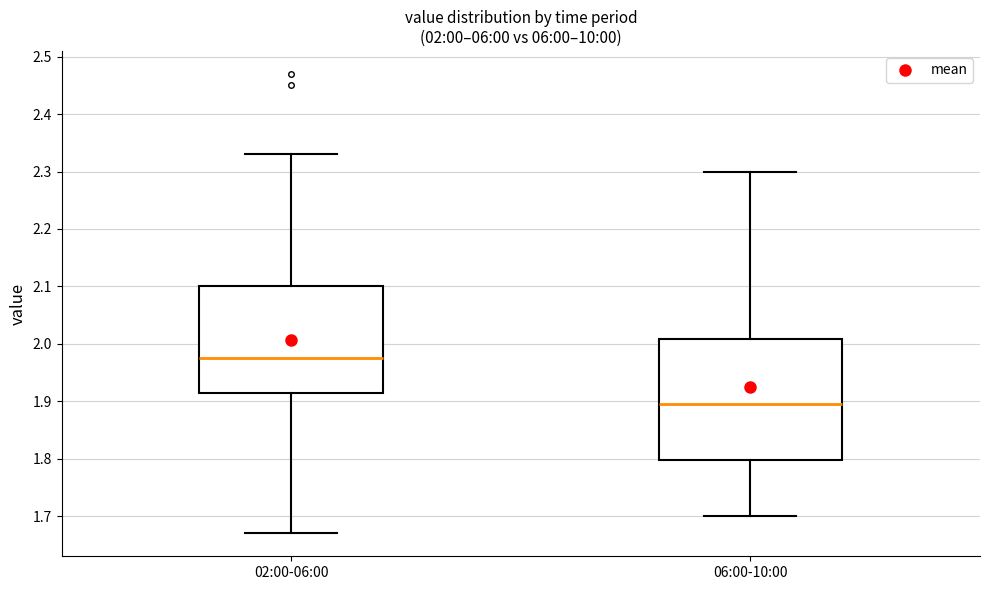

Which box's median line is the highest?

02:00-06:00